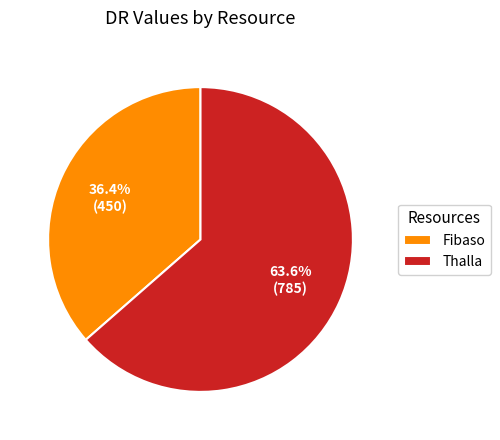

True or false: Thalla accounts for 64% of the total.

True